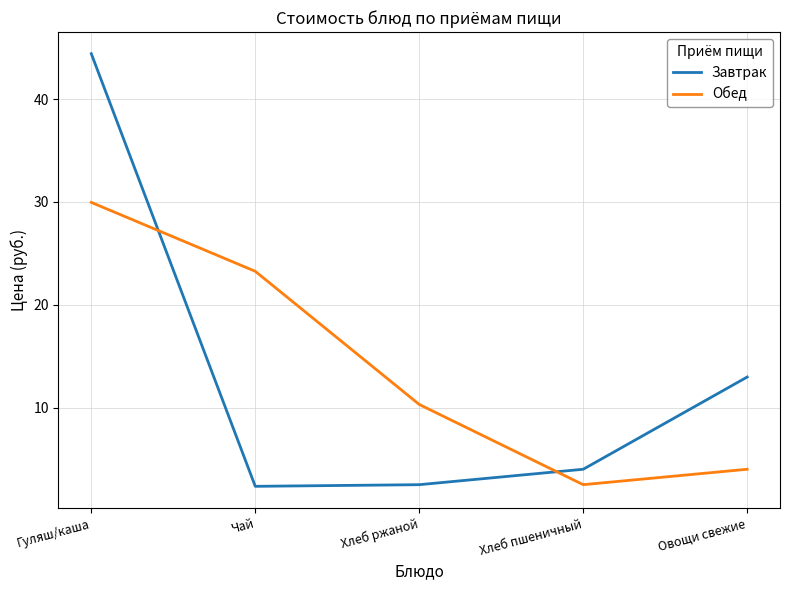

The value of Обед at Овощи свежие is 7.1. True or false?

False